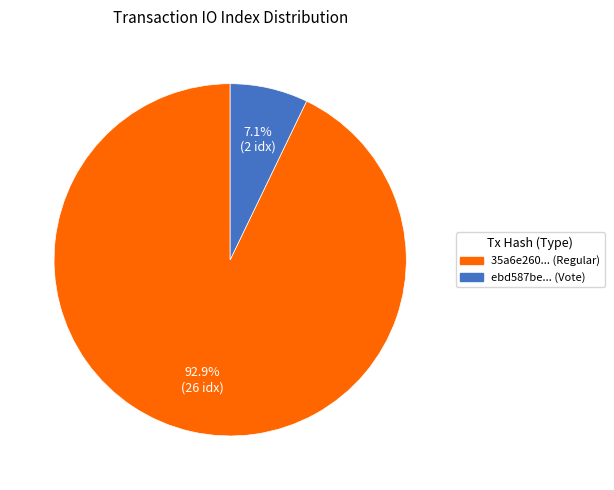

Is there a majority slice in this chart?

Yes